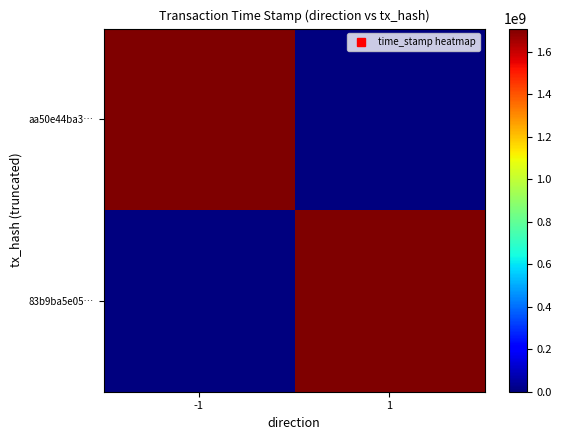

Reading right to left, transcribe all the data shown in this chart.

aa50e44ba3…: 1=0	-1=1709844209
83b9ba5e05…: 1=1709121036	-1=0